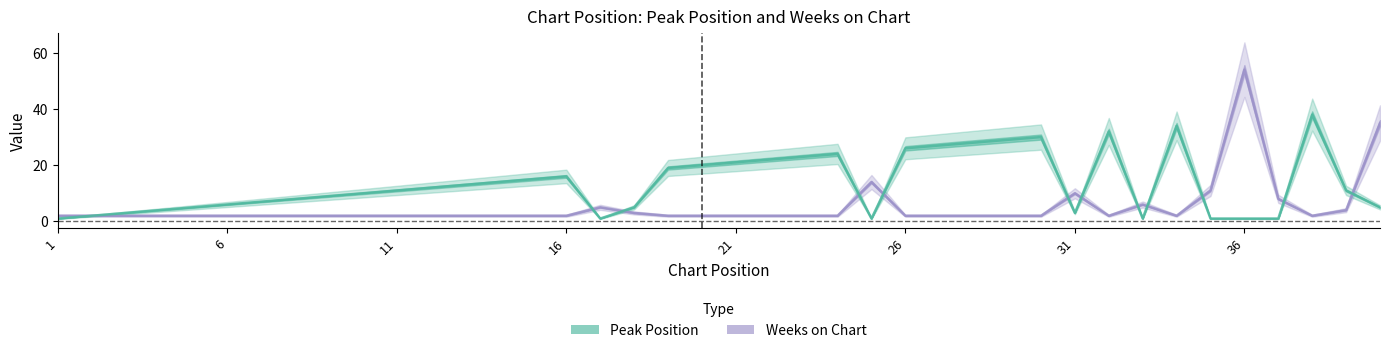

How many lines are shown in the chart?

2